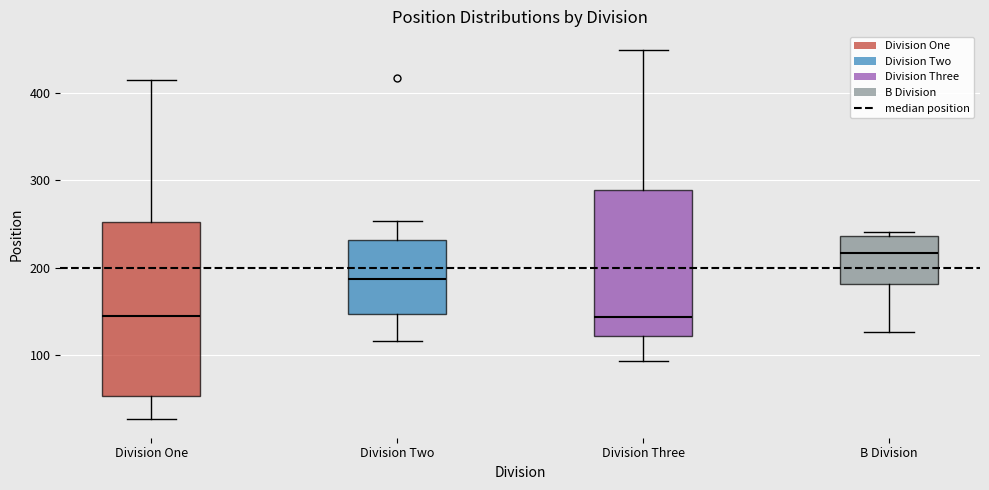

Reading left to right, read every box against the y-axis: the position of its median line, the range the box covers, and the ends of its whiskers. The values are not printed on the chart, so give them approximately, as read against the axis.

Division One: median 150, box 50 to 250, whiskers 30 to 410
Division Two: median 190, box 150 to 230, whiskers 120 to 250
Division Three: median 140, box 120 to 290, whiskers 90 to 450
B Division: median 220, box 180 to 240, whiskers 130 to 240 (just above the box's upper edge)